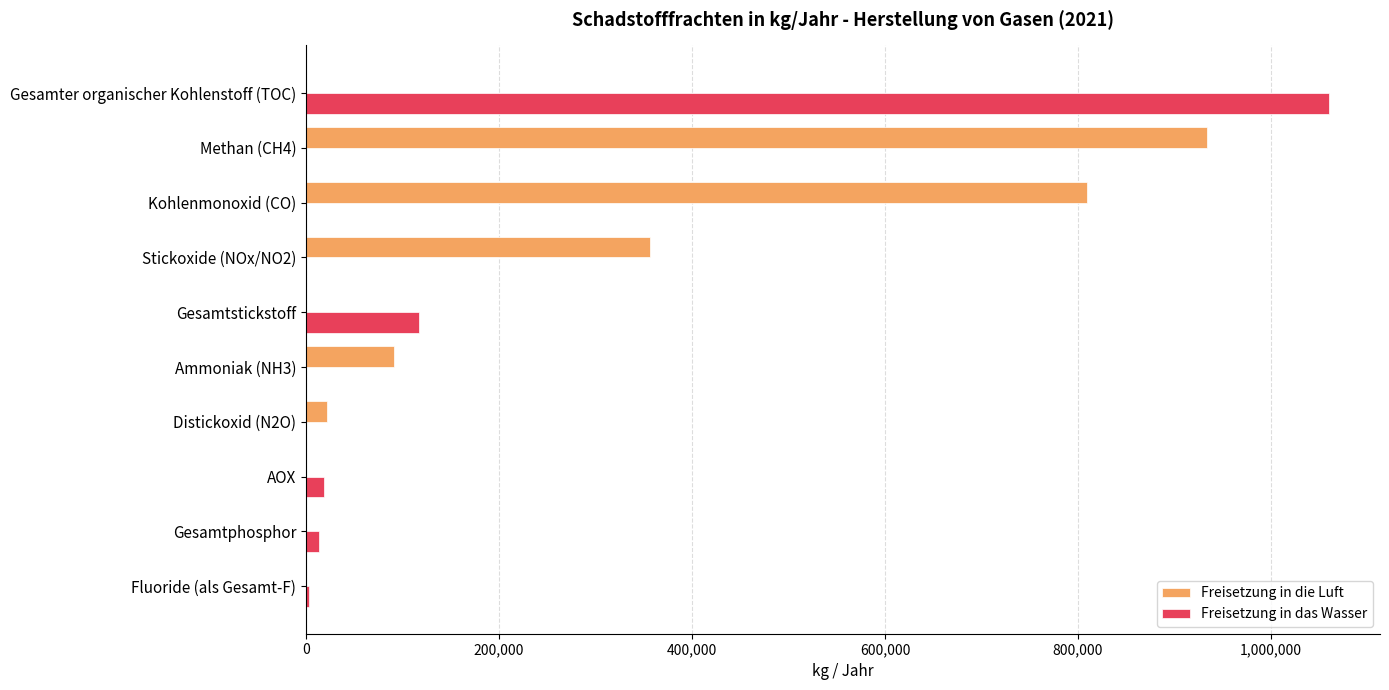

The value of Freisetzung in die Luft at Gesamtphosphor is 0. True or false?

True